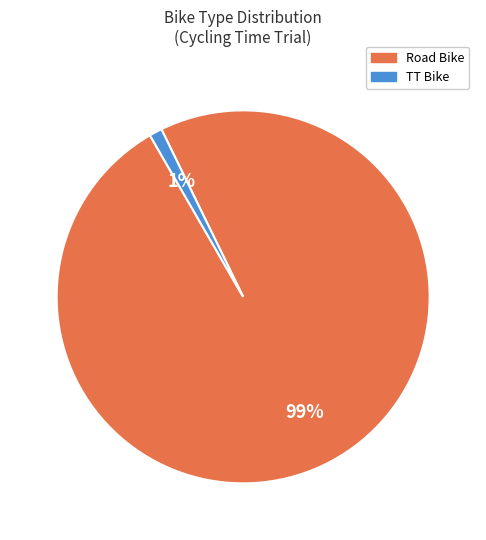

Is Road Bike the majority of the pie?

Yes